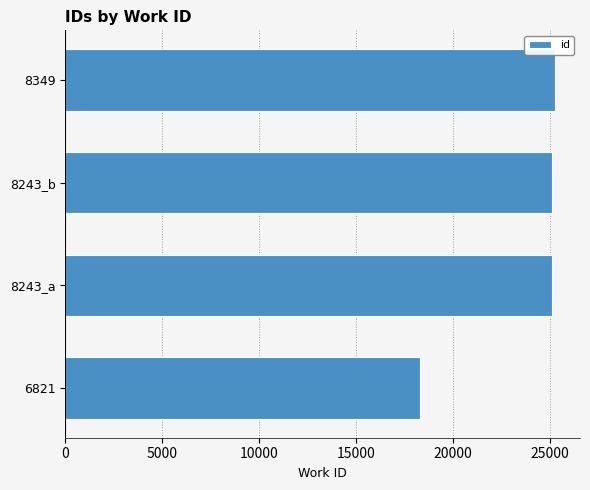

The value at 8349 is 16286. True or false?

False